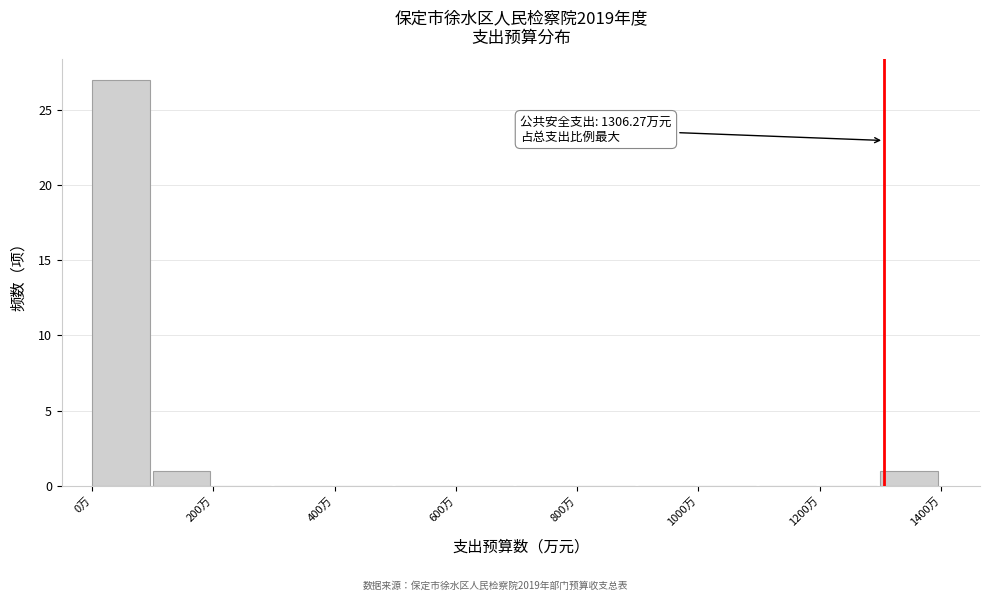

Which range on the x-axis has the tallest bar?

0 to 100